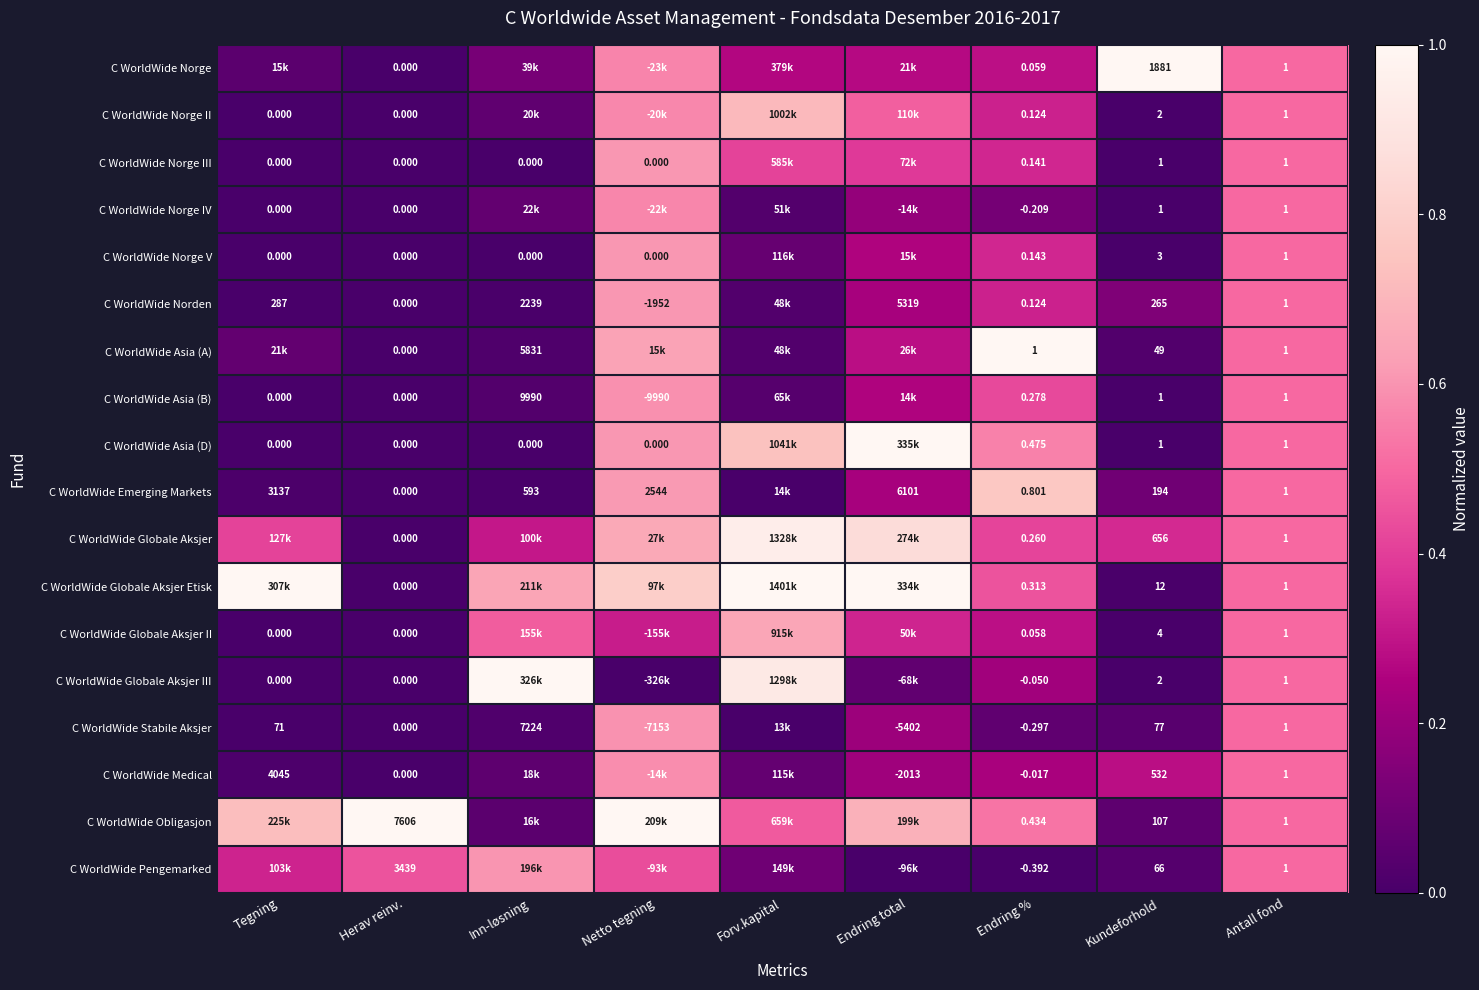

Between Kundeforhold and Antall fond, which series saw the biggest shift?

C WorldWide Norge